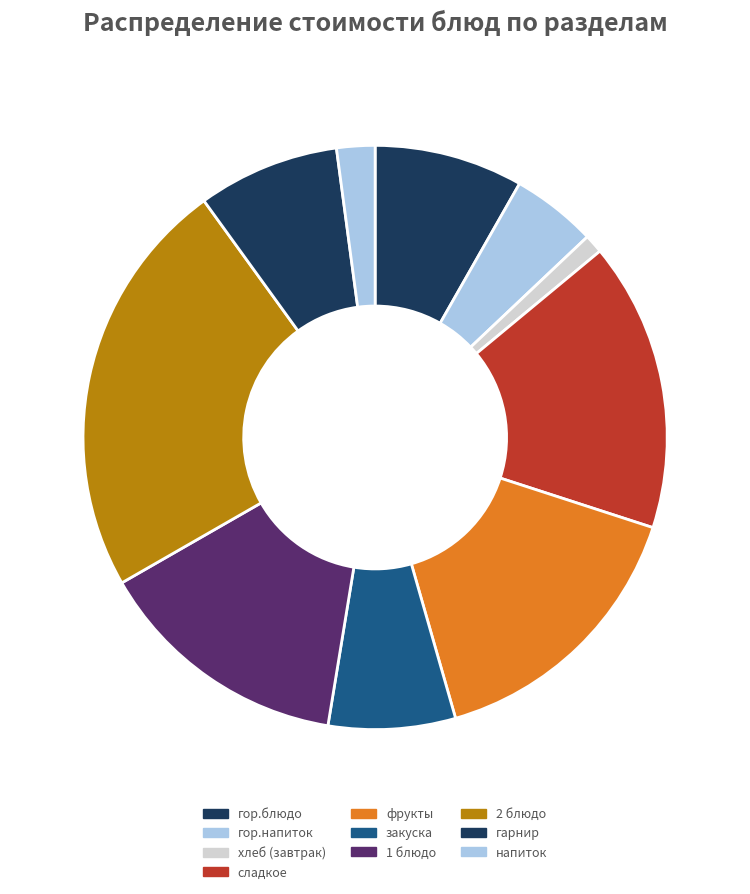

Approximately how many times larger is the value at гарнир compared to гор.напиток?

1.7